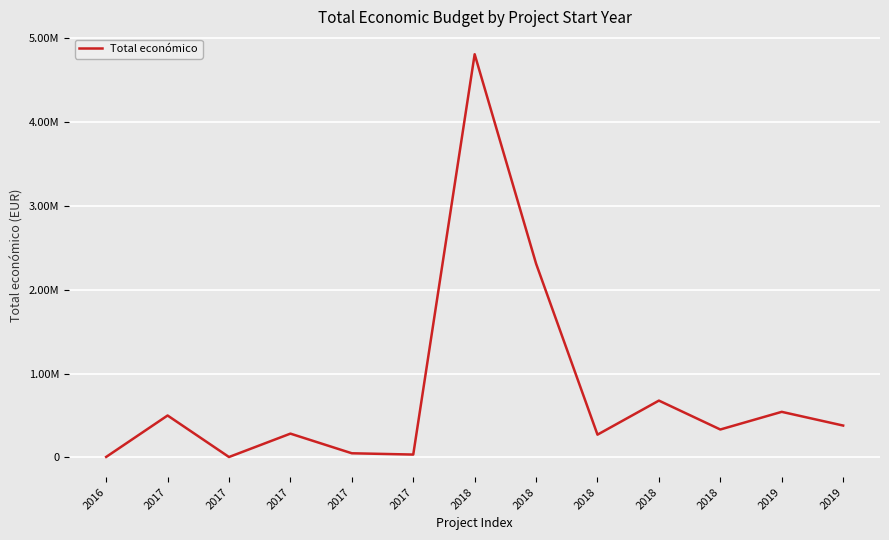

Reading left to right, what are all the values shown in this chart?

6000	499893	5000	283719	49528	34197	4805923	2310026	271552	677425	333001	543404	379920